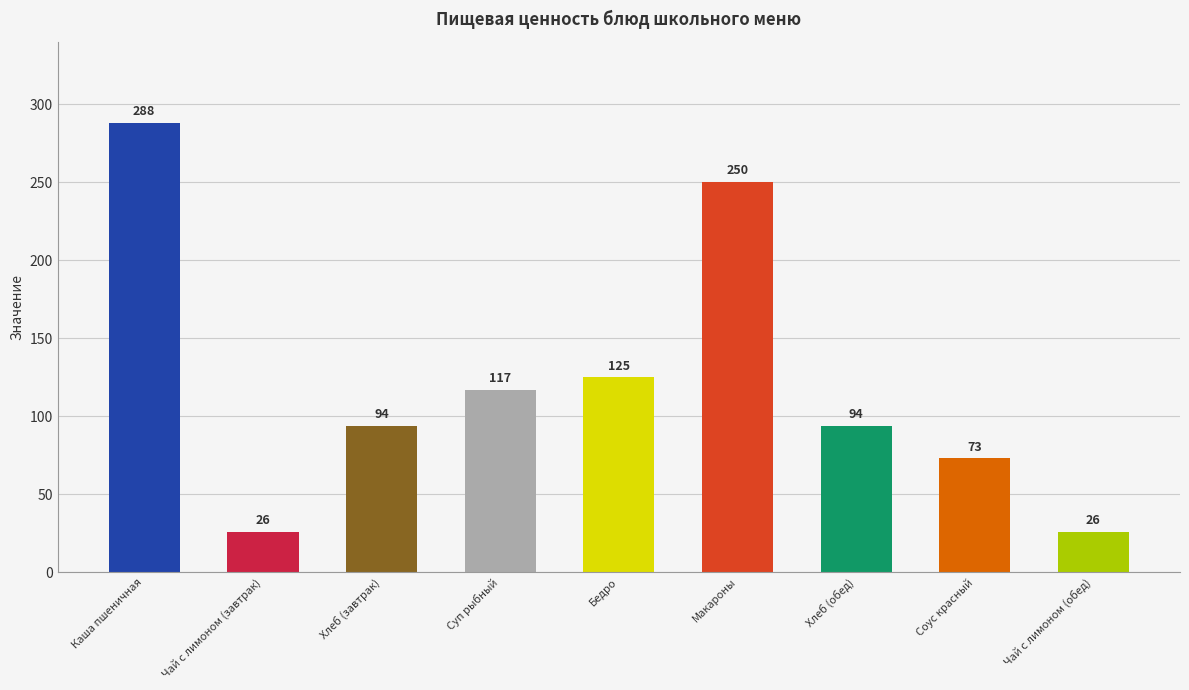

The chart shows a value of 180 at Суп рыбный. True or false?

False